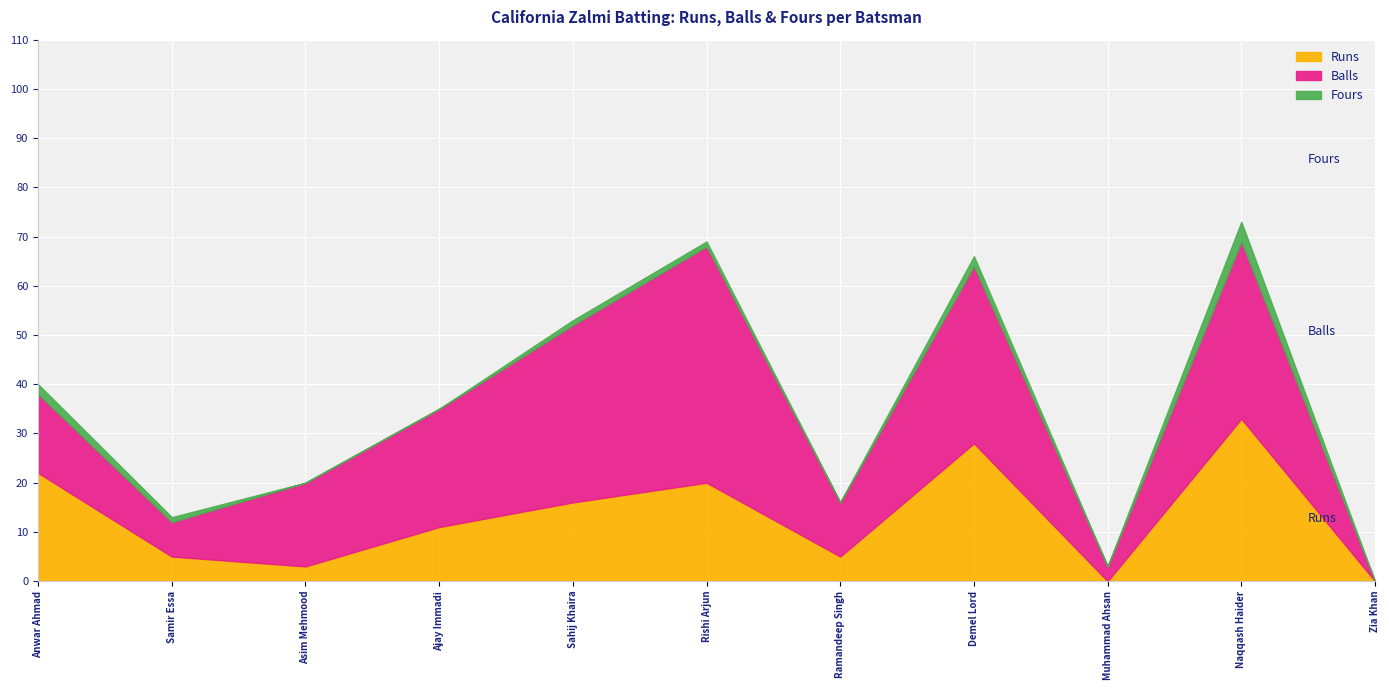

True or false: Fours and Balls cross at least once.

False